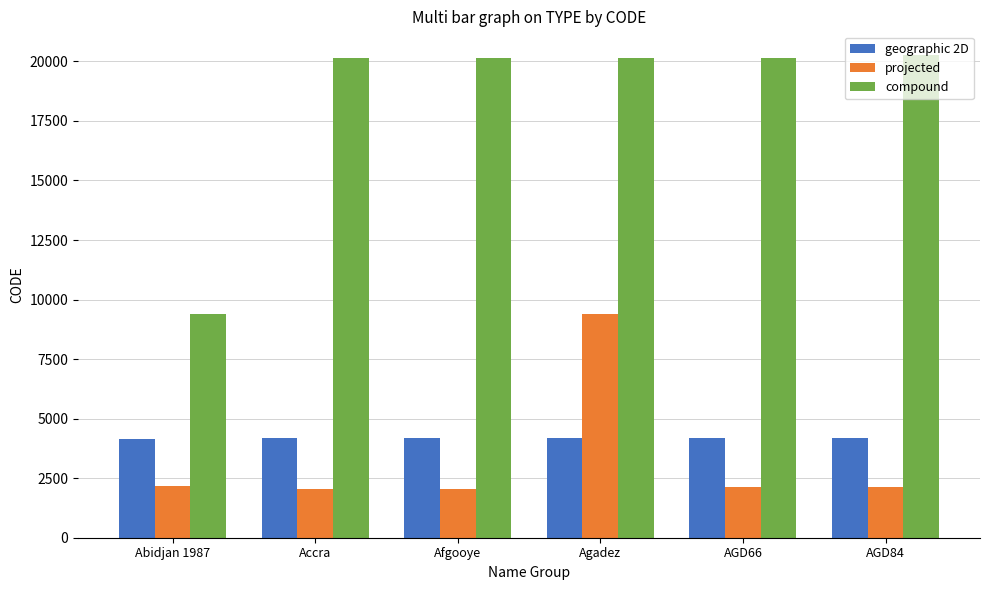

How many bars are there in each group?

3